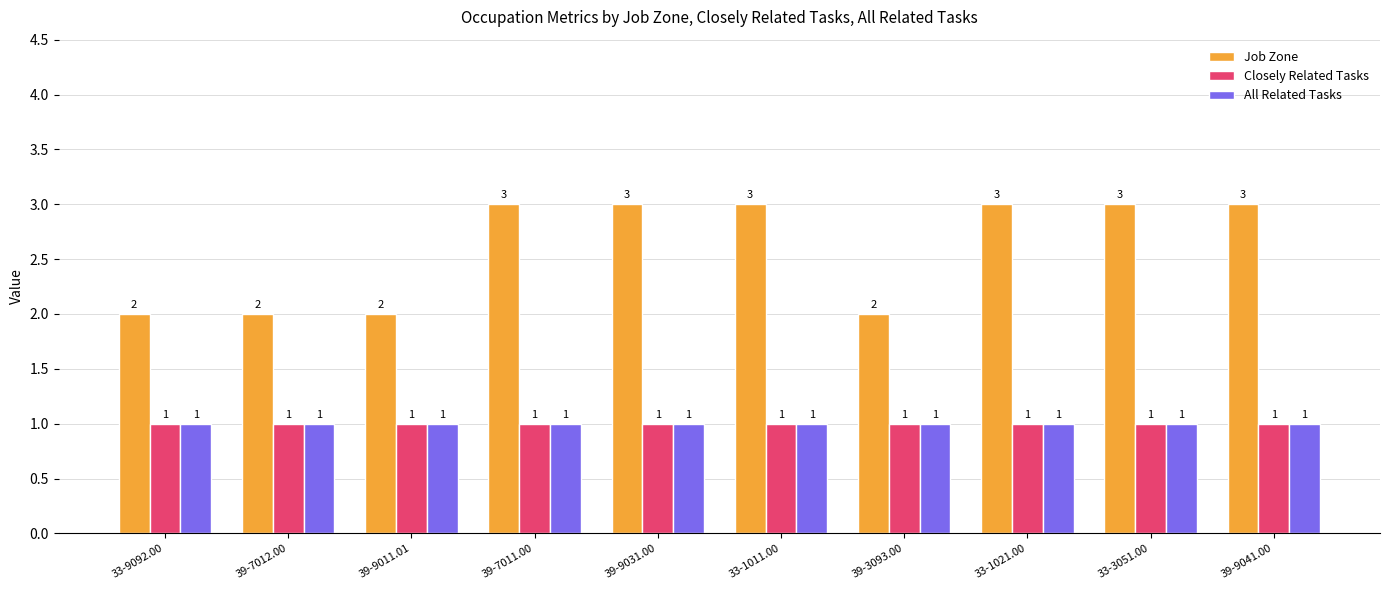

Reading right to left, list all the values displayed in this chart.

Job Zone: 39-9041.00=3	33-3051.00=3	33-1021.00=3	39-3093.00=2	33-1011.00=3	39-9031.00=3	39-7011.00=3	39-9011.01=2	39-7012.00=2	33-9092.00=2
Closely Related Tasks: 39-9041.00=1	33-3051.00=1	33-1021.00=1	39-3093.00=1	33-1011.00=1	39-9031.00=1	39-7011.00=1	39-9011.01=1	39-7012.00=1	33-9092.00=1
All Related Tasks: 39-9041.00=1	33-3051.00=1	33-1021.00=1	39-3093.00=1	33-1011.00=1	39-9031.00=1	39-7011.00=1	39-9011.01=1	39-7012.00=1	33-9092.00=1